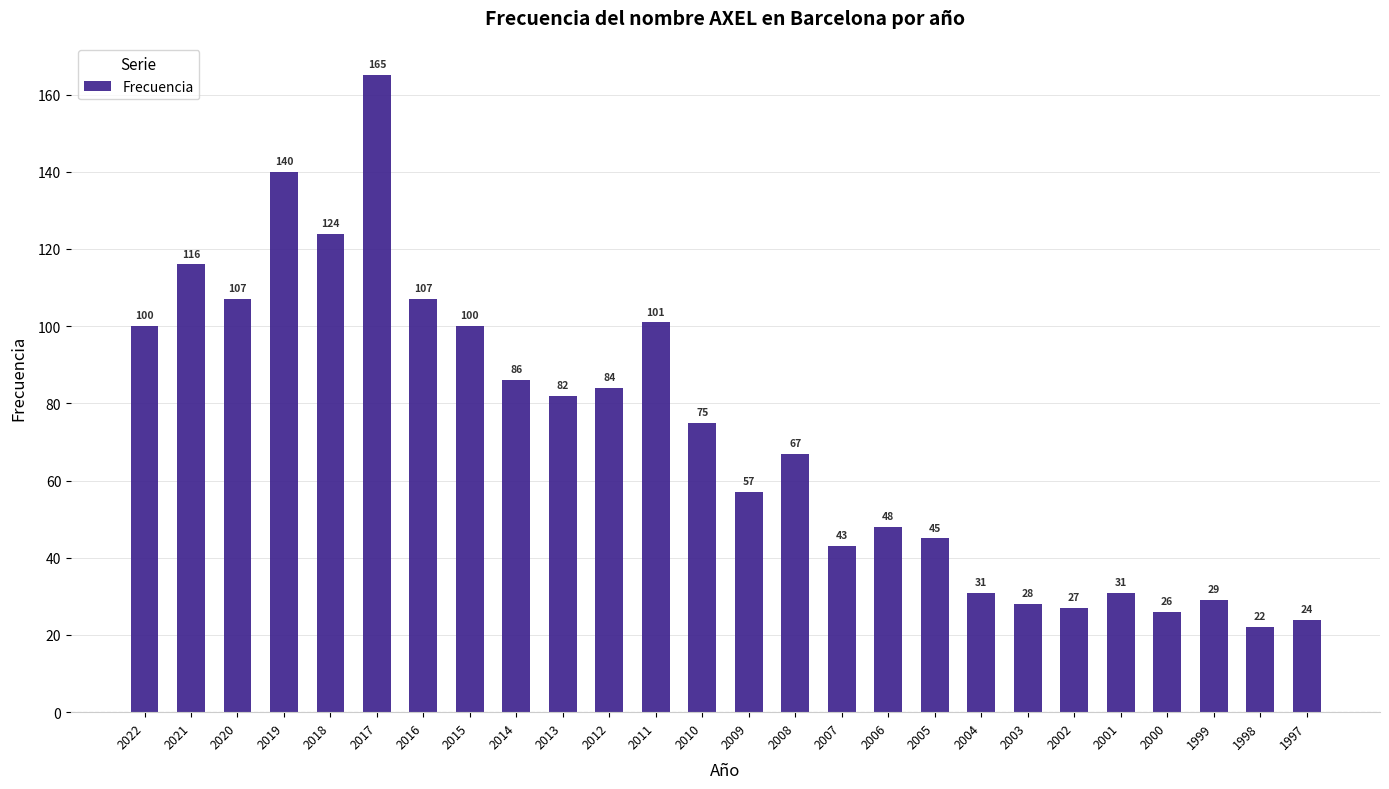

Which label corresponds to the smallest value in the chart?

1998